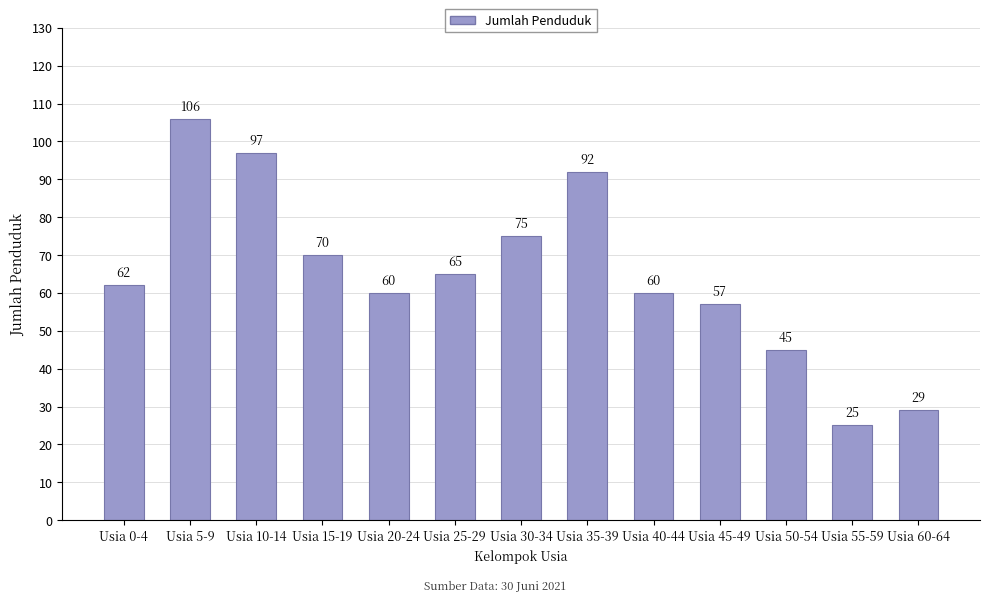

Read the value at Usia 45-49, to the nearest 5.

55